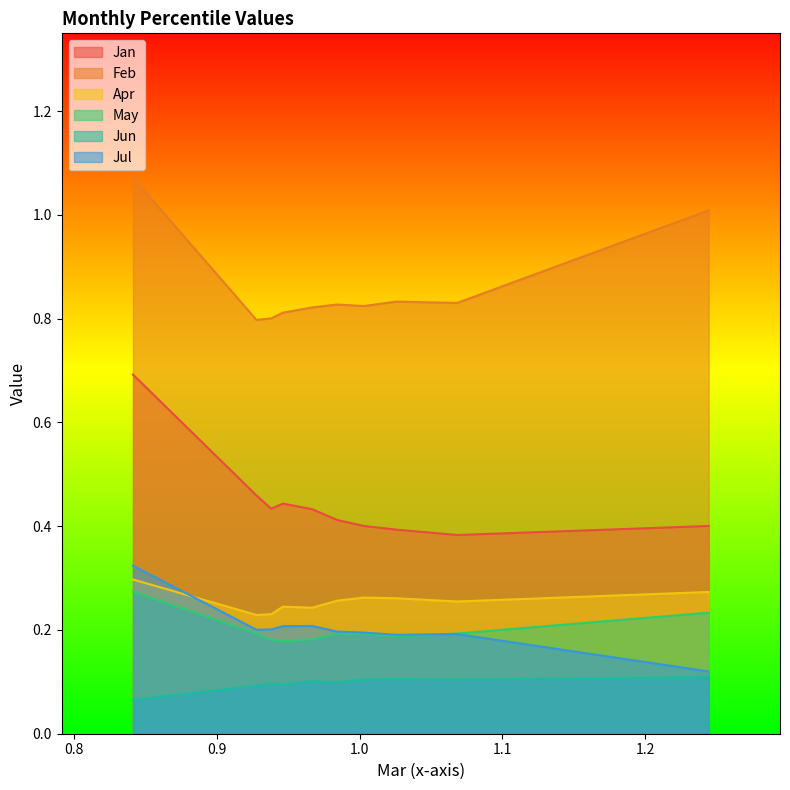

Which series has the largest range (max minus min)?

Jan